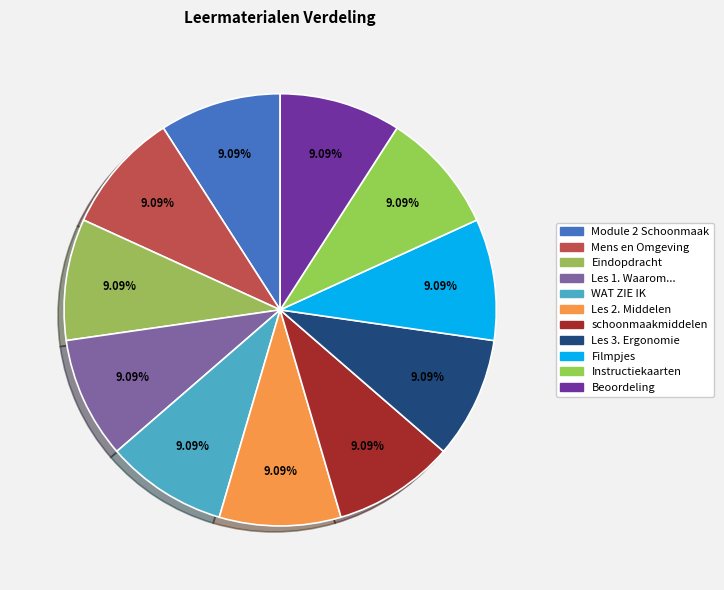

Count the number of slices in the pie.

11